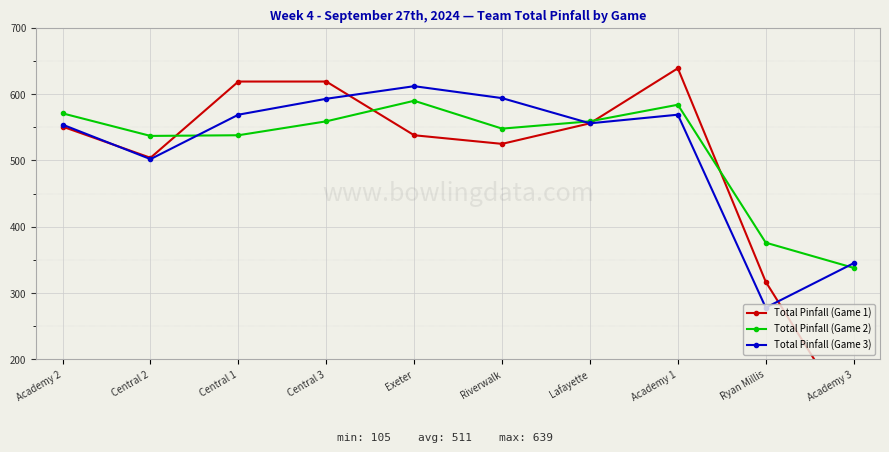

Which series has the largest total across all categories?

Total Pinfall (Game 2)